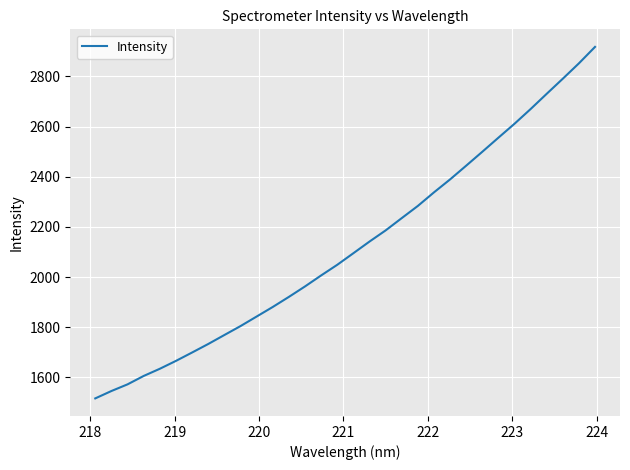

Is this an area chart (filled region under the line)?

No